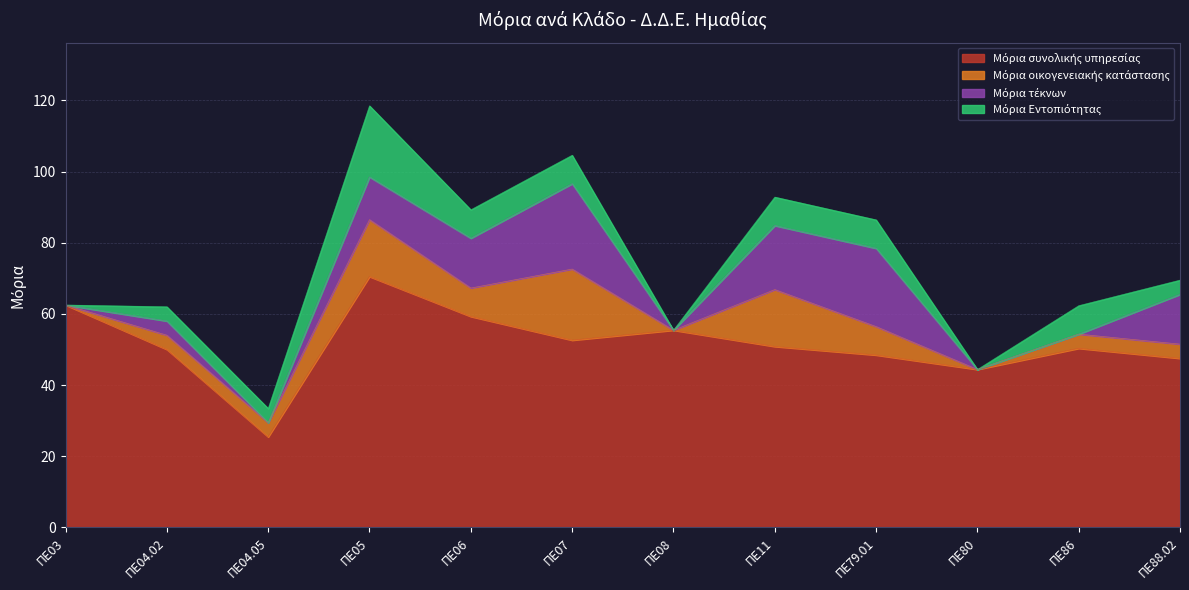

The Μόρια τέκνων series shows 0.0 at ΠΕ08. True or false?

True